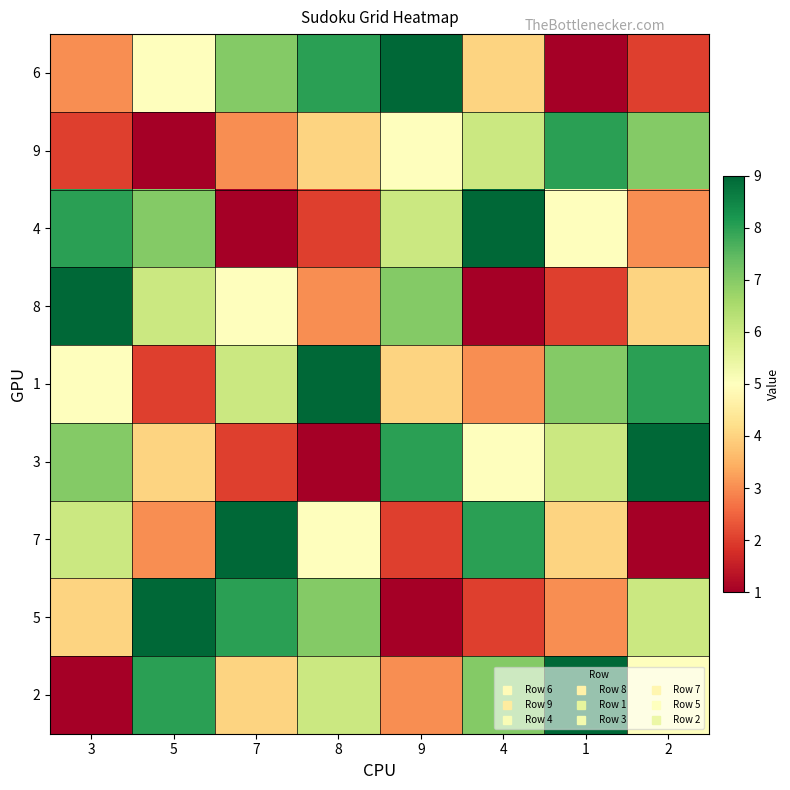

Which series has the largest range (max minus min)?

6